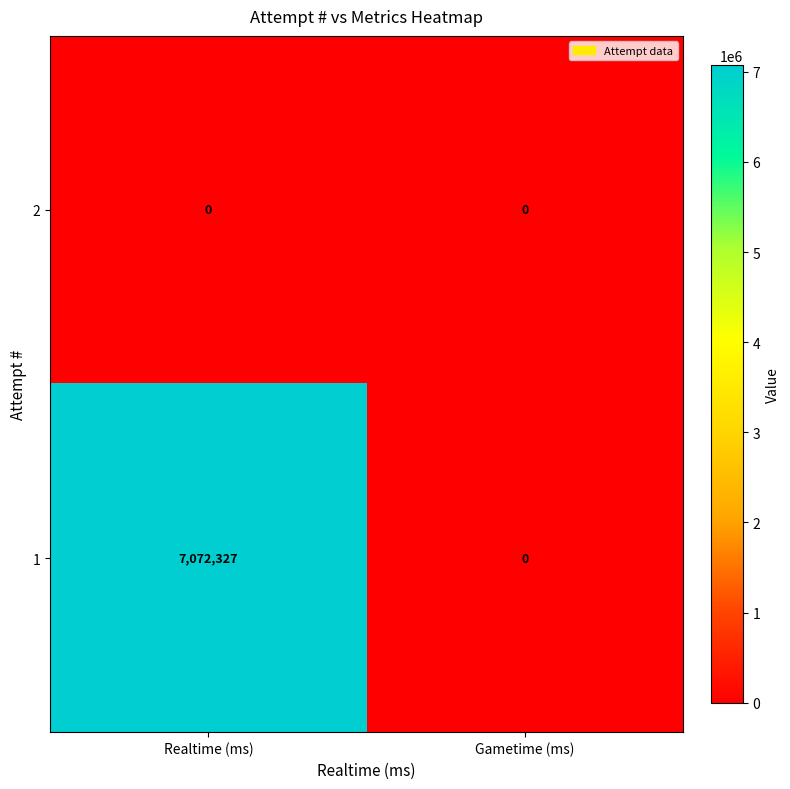

Rank the series at Realtime (ms) from highest to lowest value.

1, 2